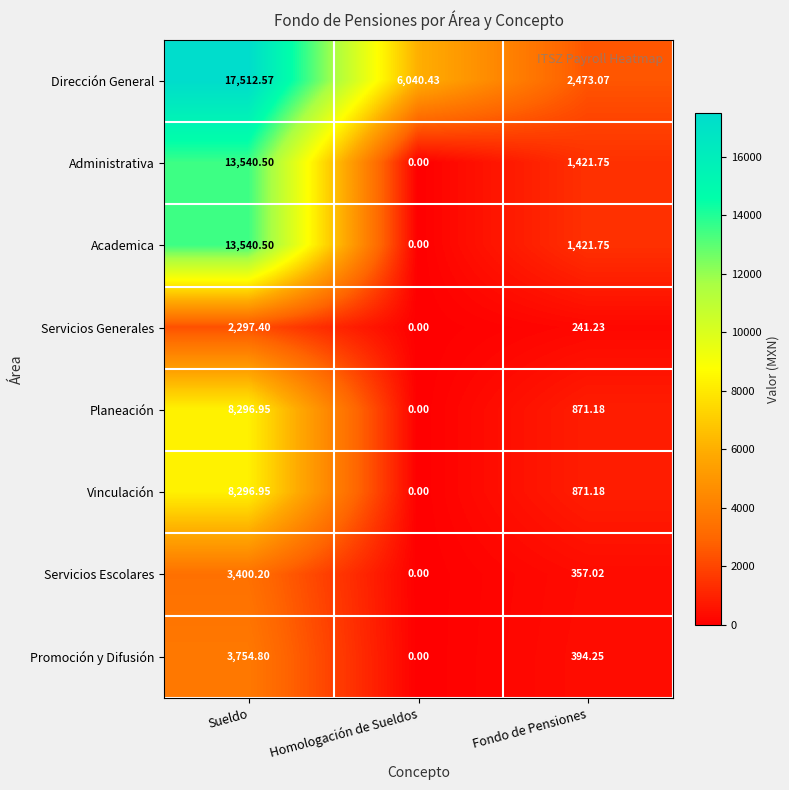

How many series are shown in this chart?

8